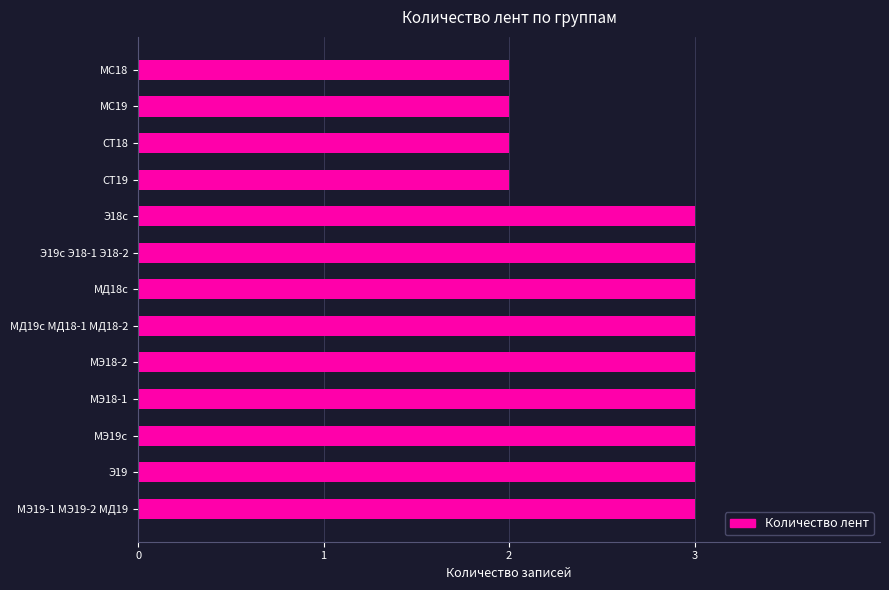

Is it true that the value at Э18с is 3?

True